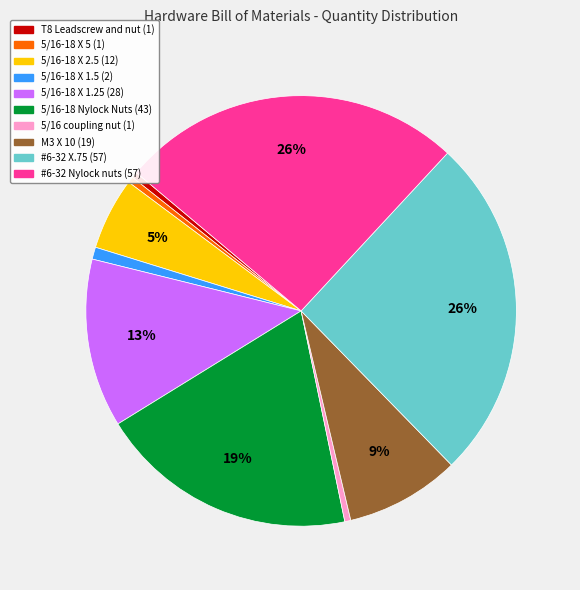

To the nearest percent, what is the combined percentage of 5/16-18 X 2.5 and 5/16-18 X 1.5?

6%